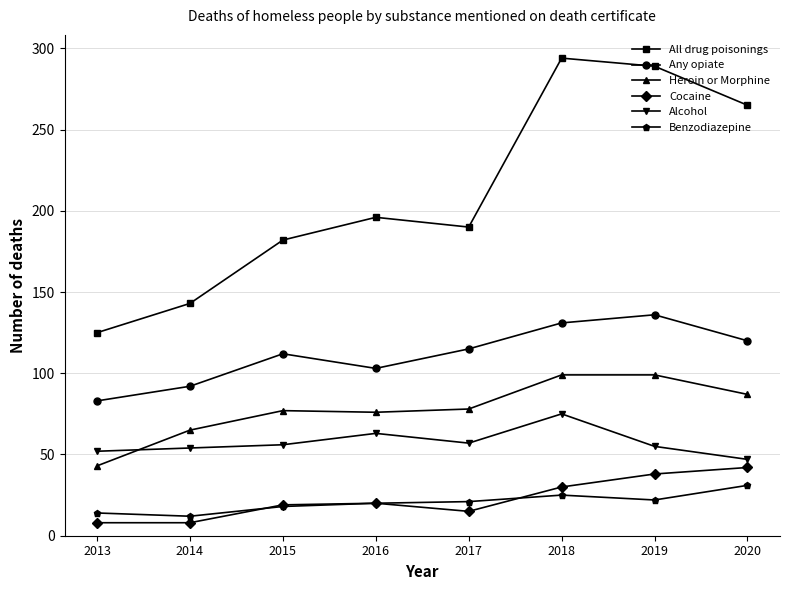

The value of Any opiate at 2017 is 115. True or false?

True